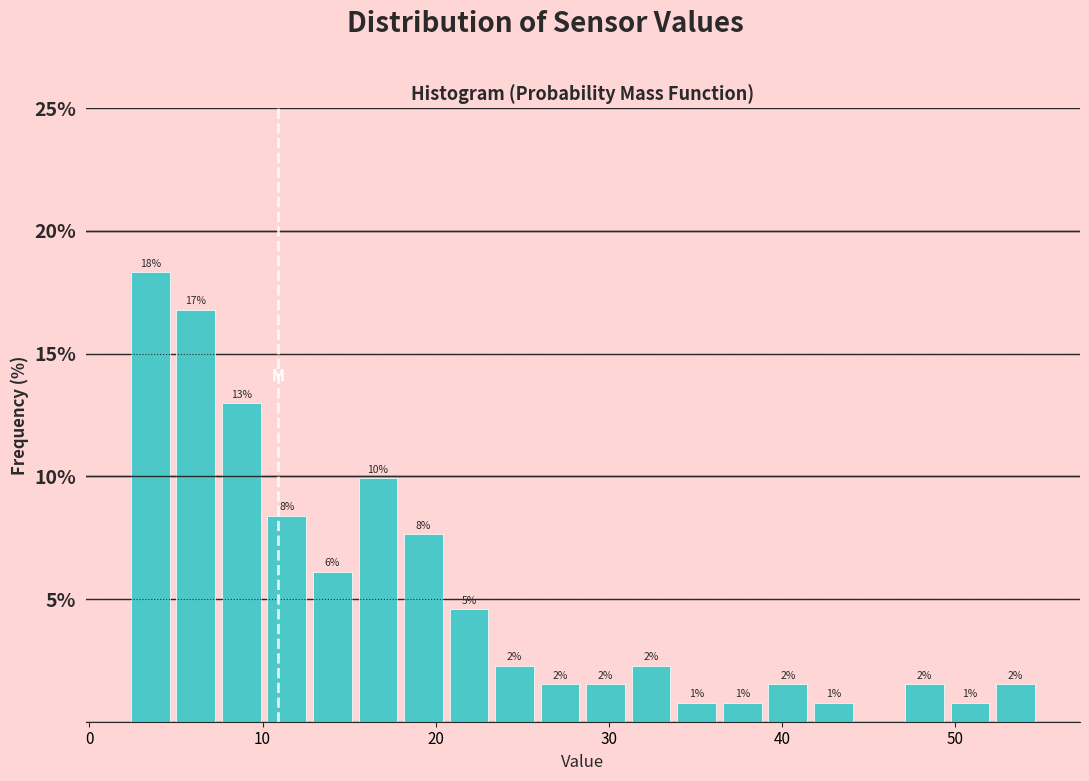

Read against the x-axis, roughly where is the centre of the tallest bar?

4